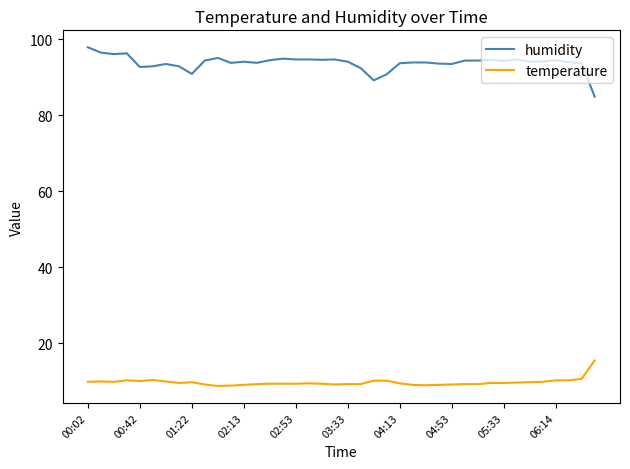

Which series has the largest total across all categories?

humidity